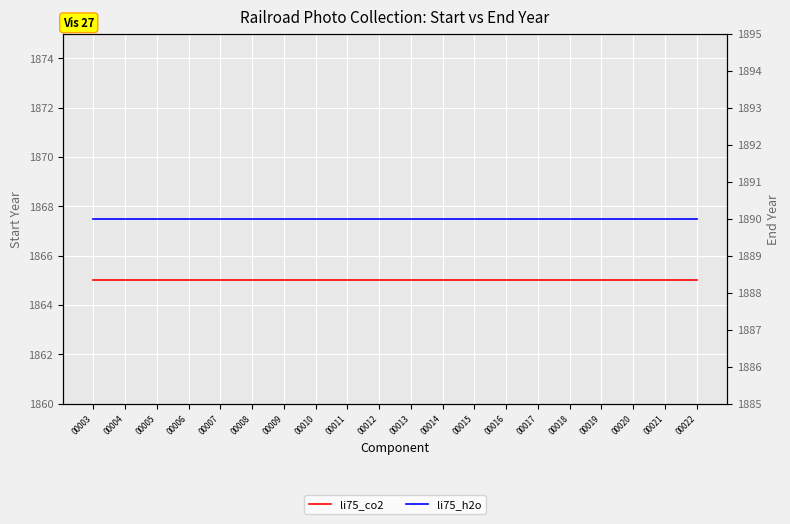

Which series changed the most between 00007 and 00012?

li75_co2